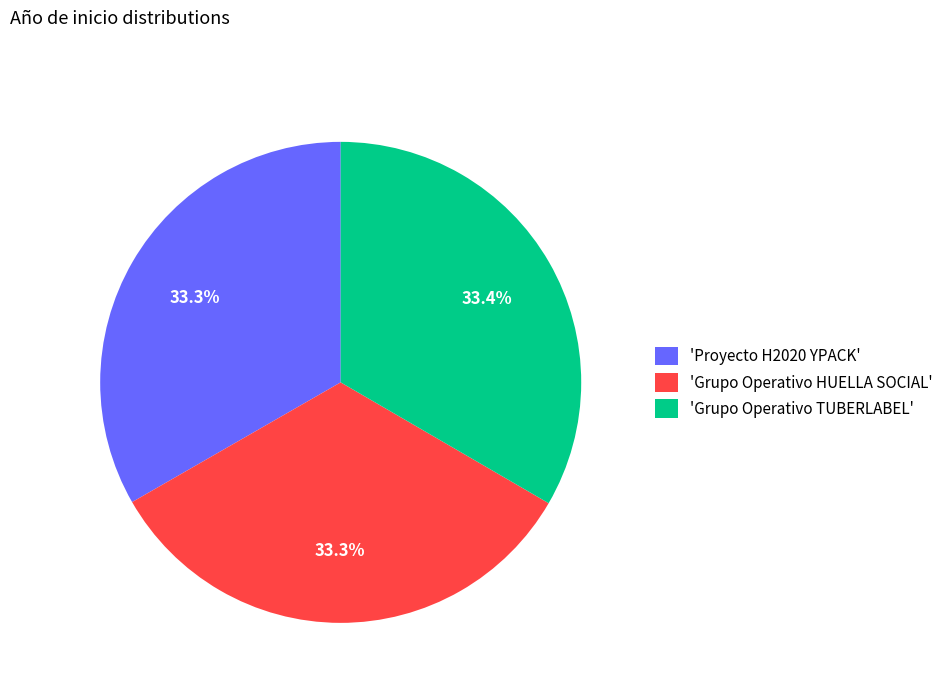

Is 'Grupo Operativo TUBERLABEL' the majority of the pie?

No